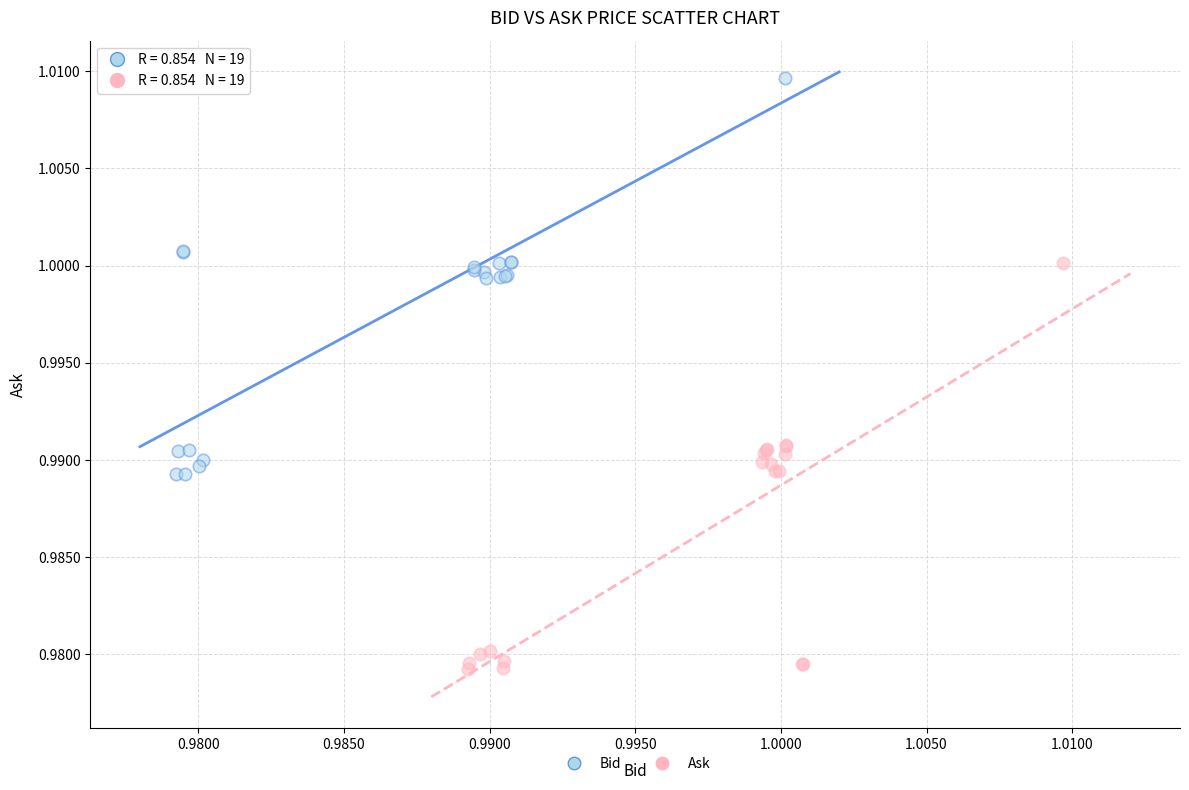

Which series contains the highest Y value?

Bid